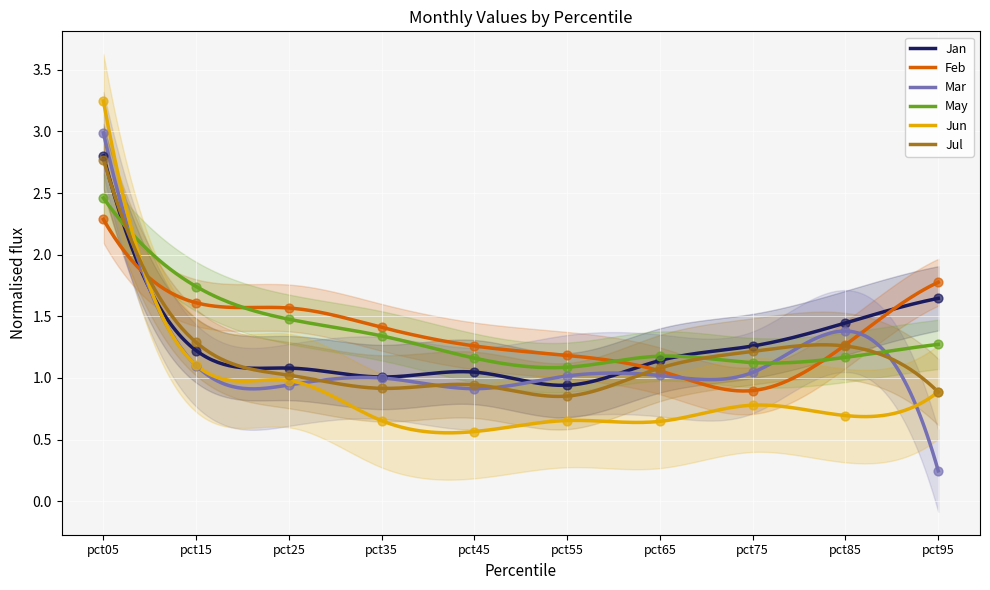

Which series has the largest total across all categories?

Feb